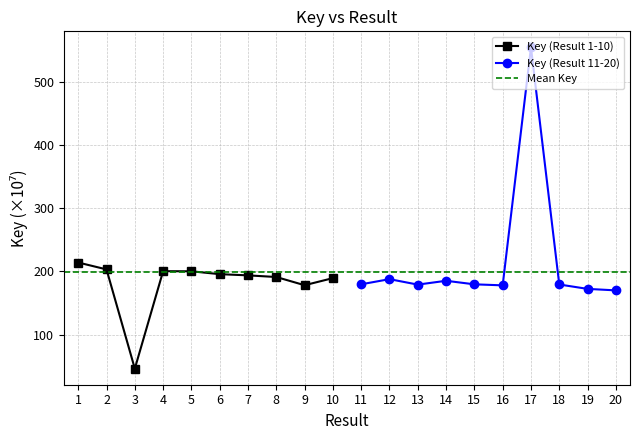

What is the maximum value shown in the chart?

555.0